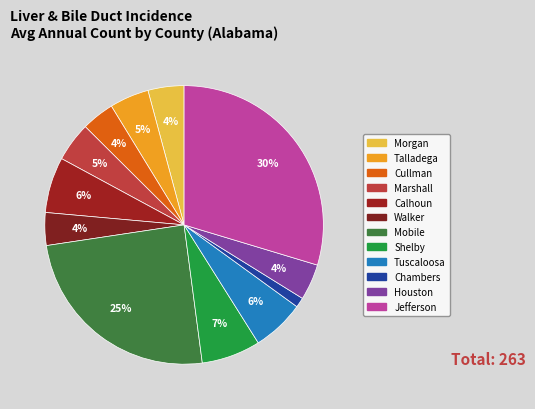

Is there a majority slice in this chart?

No